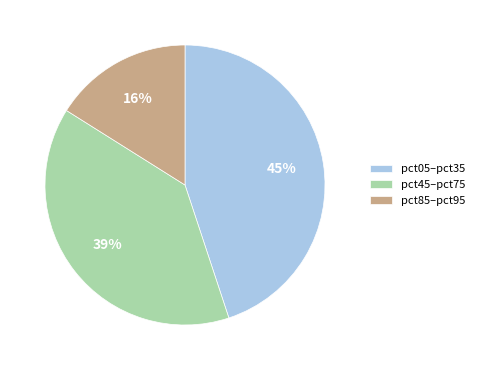

To the nearest percent, what is the average slice percentage?

33%